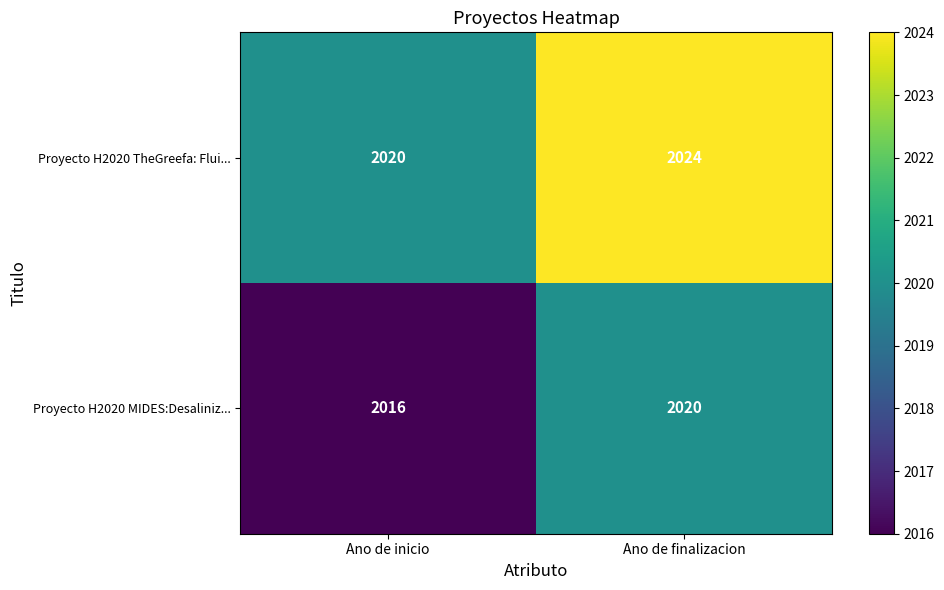

What is the maximum value shown in the chart?

2024